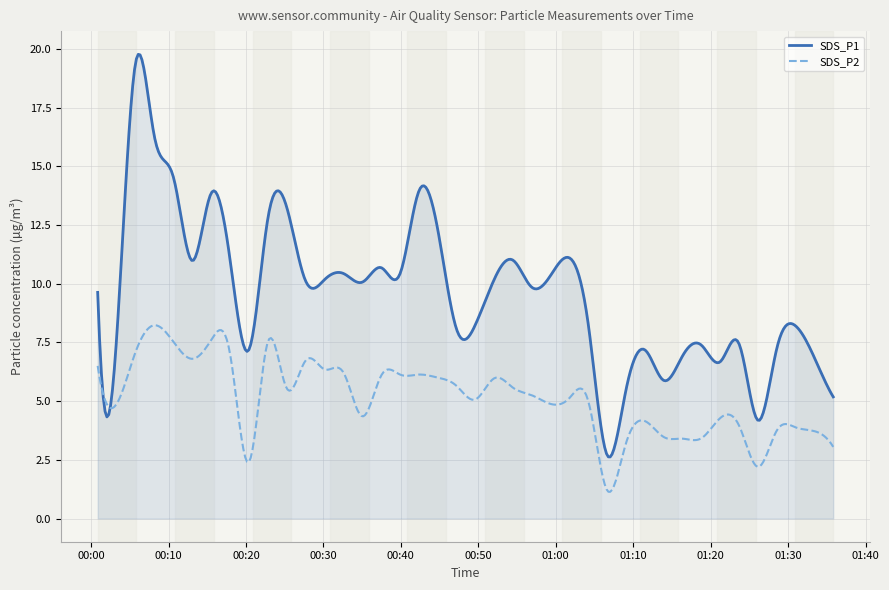

Which series has the largest range (max minus min)?

SDS_P1